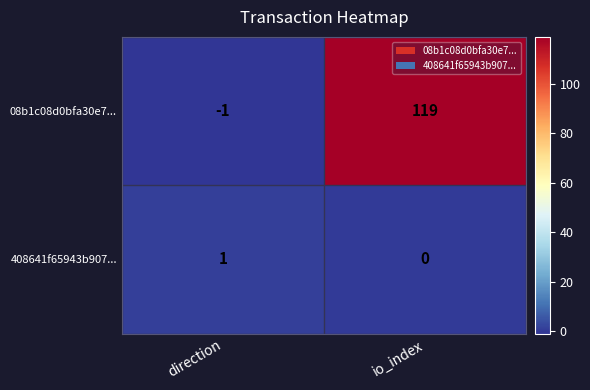

What is the average value of the 08b1c08d0bfa30e7... series?

59